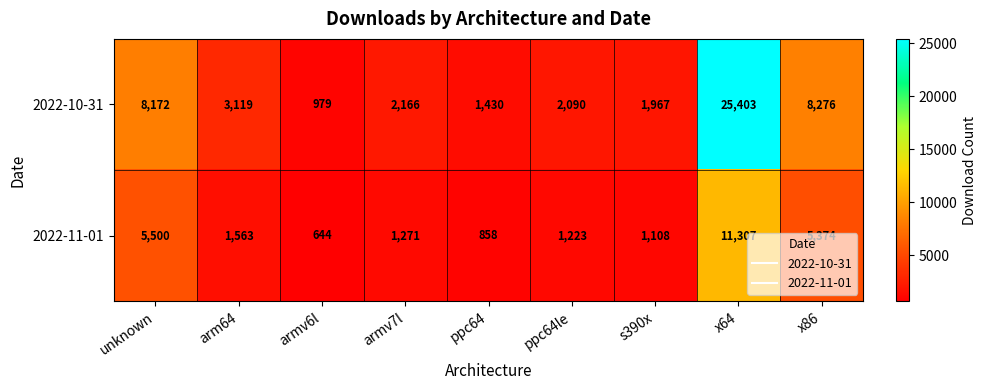

What is the sum of the 2022-11-01 values at s390x and unknown?

6608